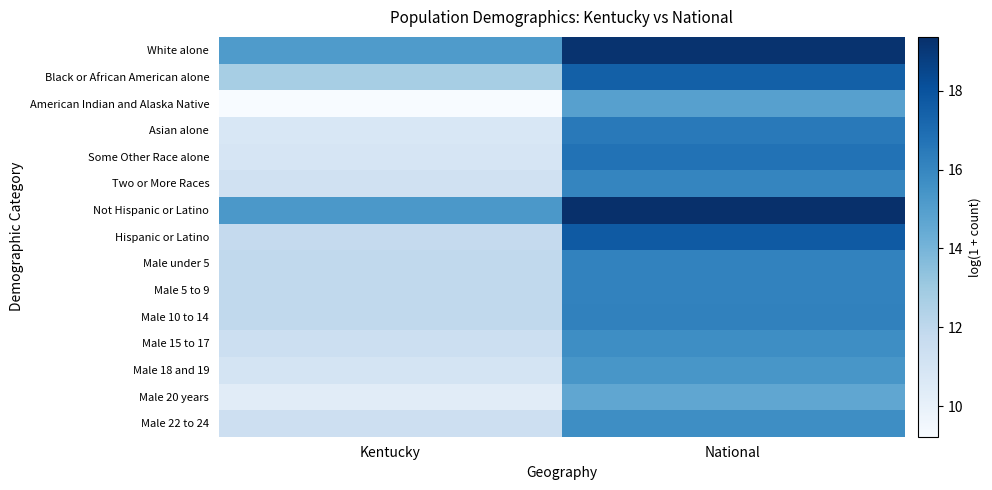

What is the greatest value displayed?

19.4